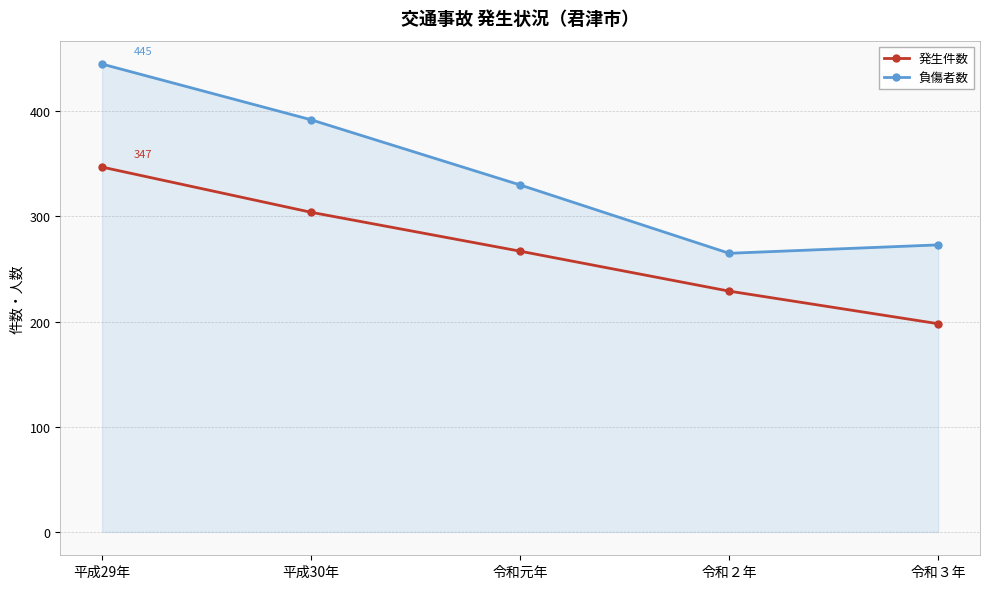

At 平成30年, list the series in order from smallest to largest.

発生件数, 負傷者数